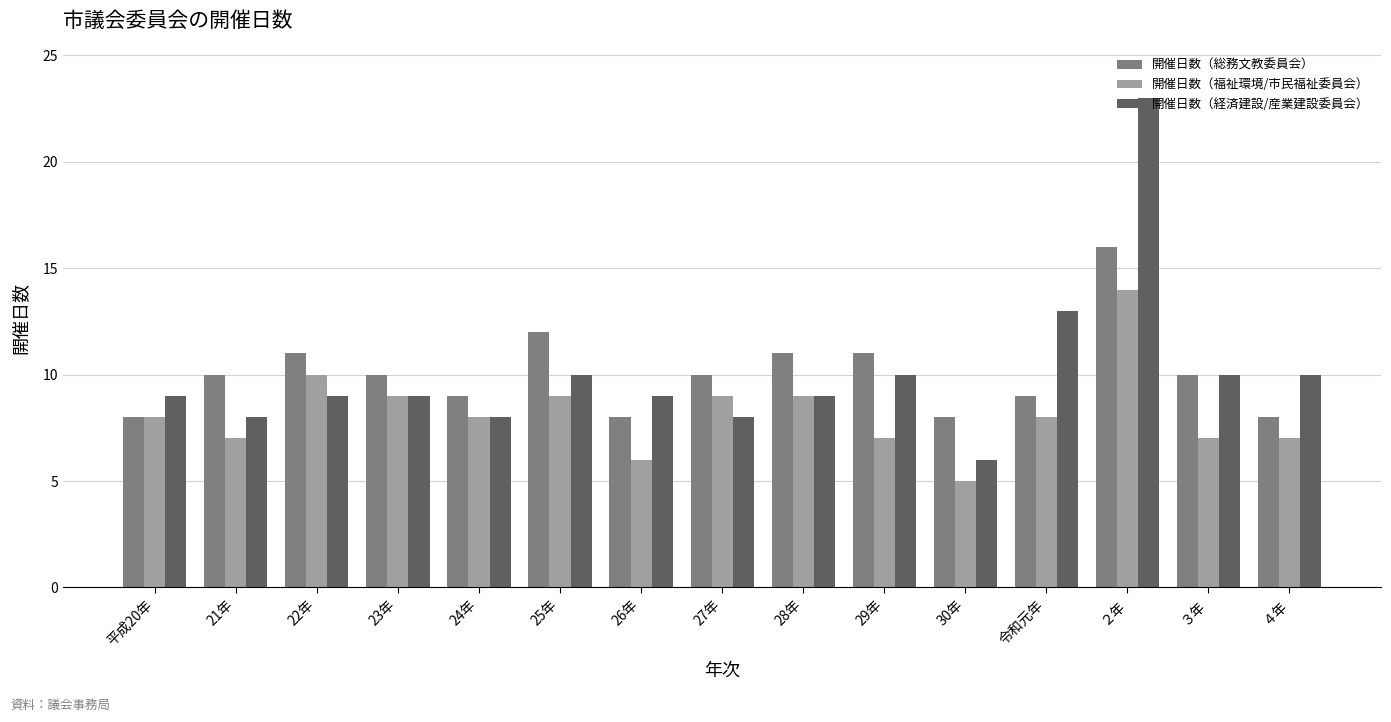

What is the label of the 11th bar from the right?

24年